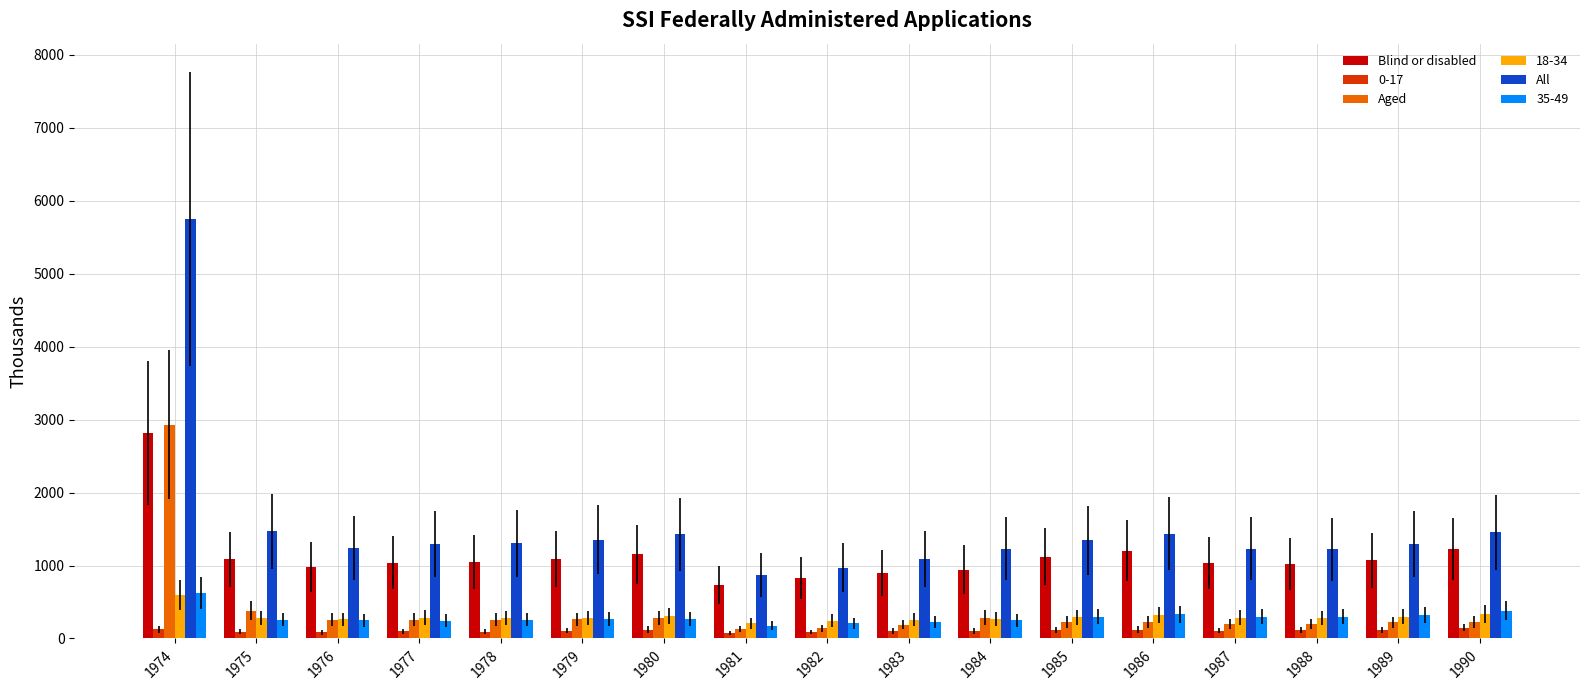

Count the number of data series in this chart.

6